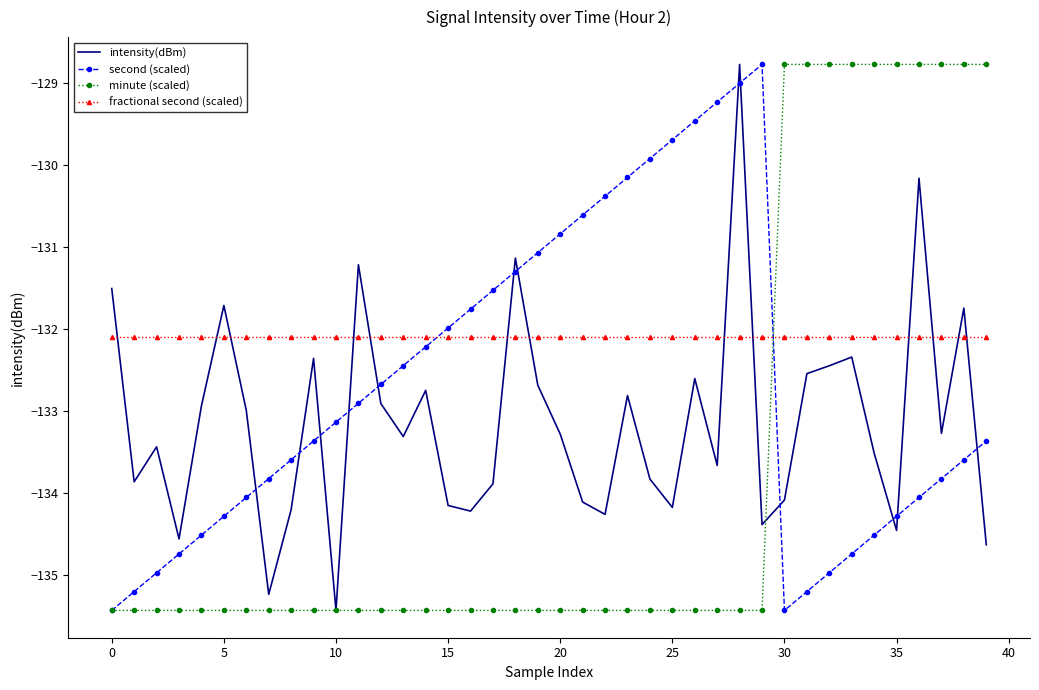

What is the highest value of the second (scaled) series?

-128.8